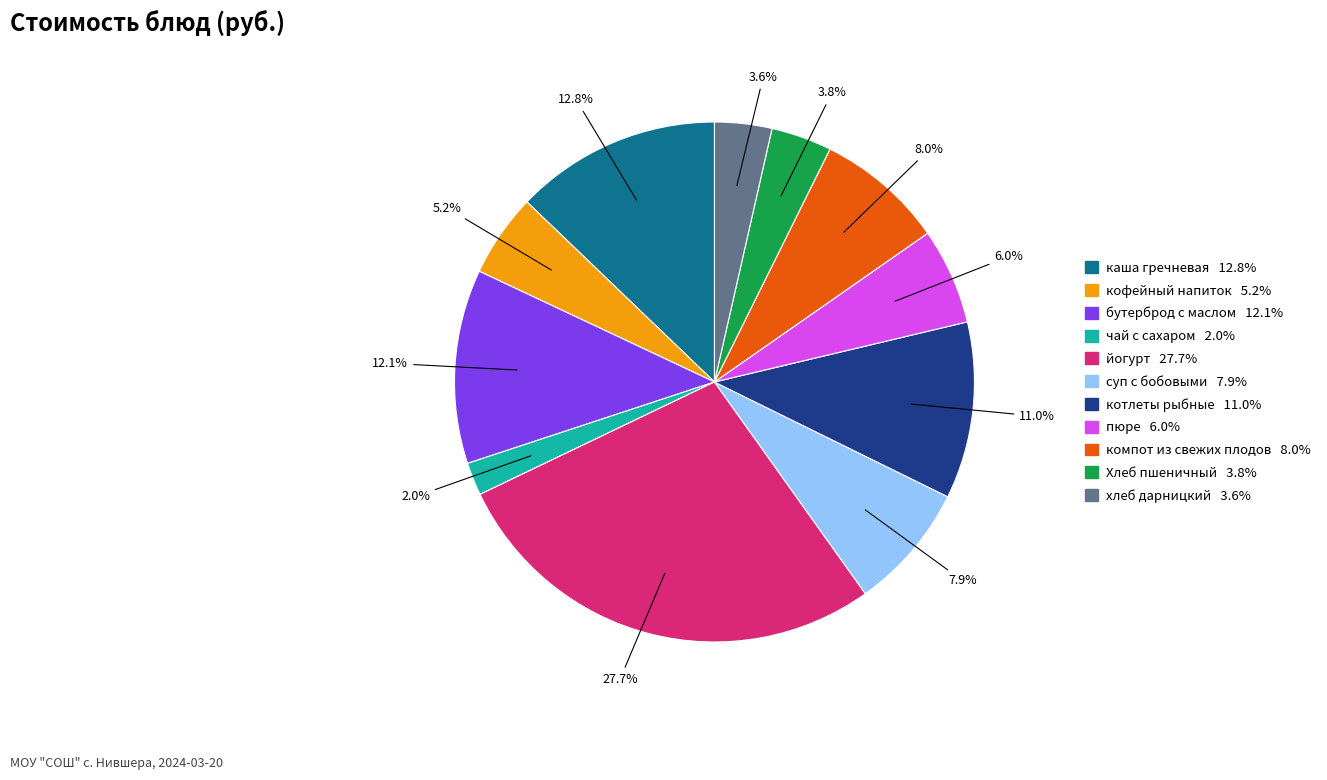

True or false: пюре accounts for 19% of the total.

False